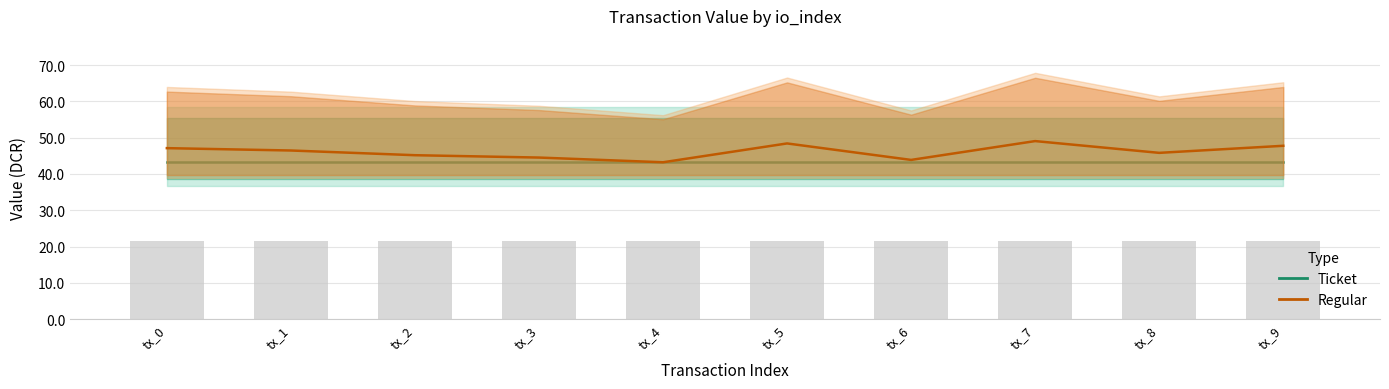

True or false: Ticket has a value of 43.2 at tx_8.

True